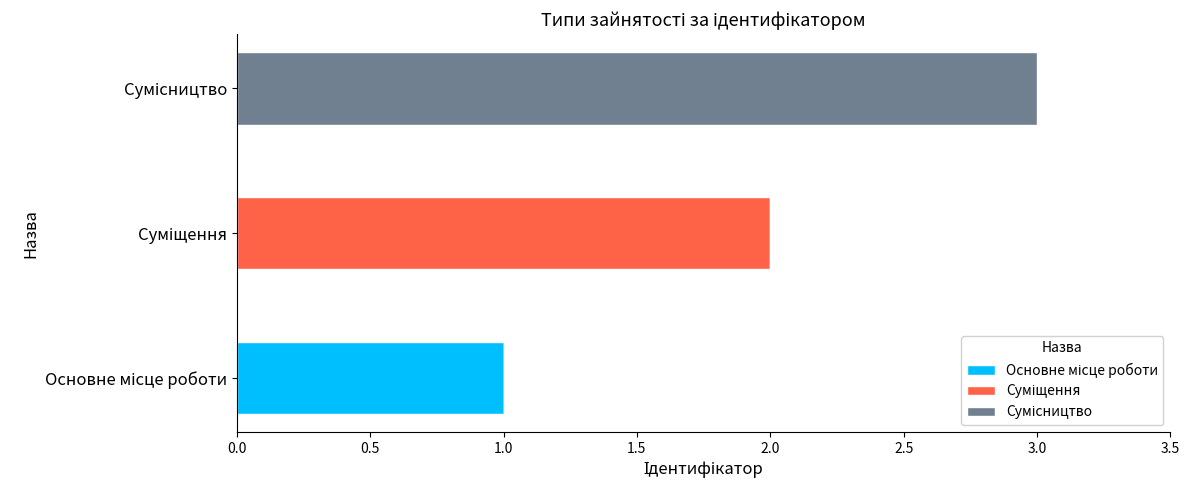

Count the number of data series in this chart.

3